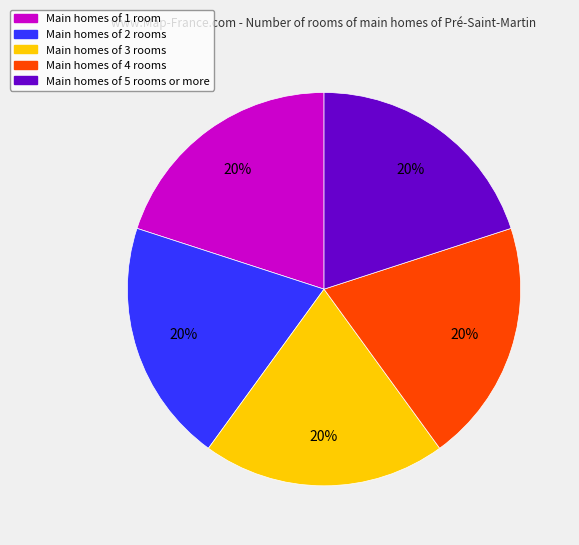

Does any single category account for the majority?

No